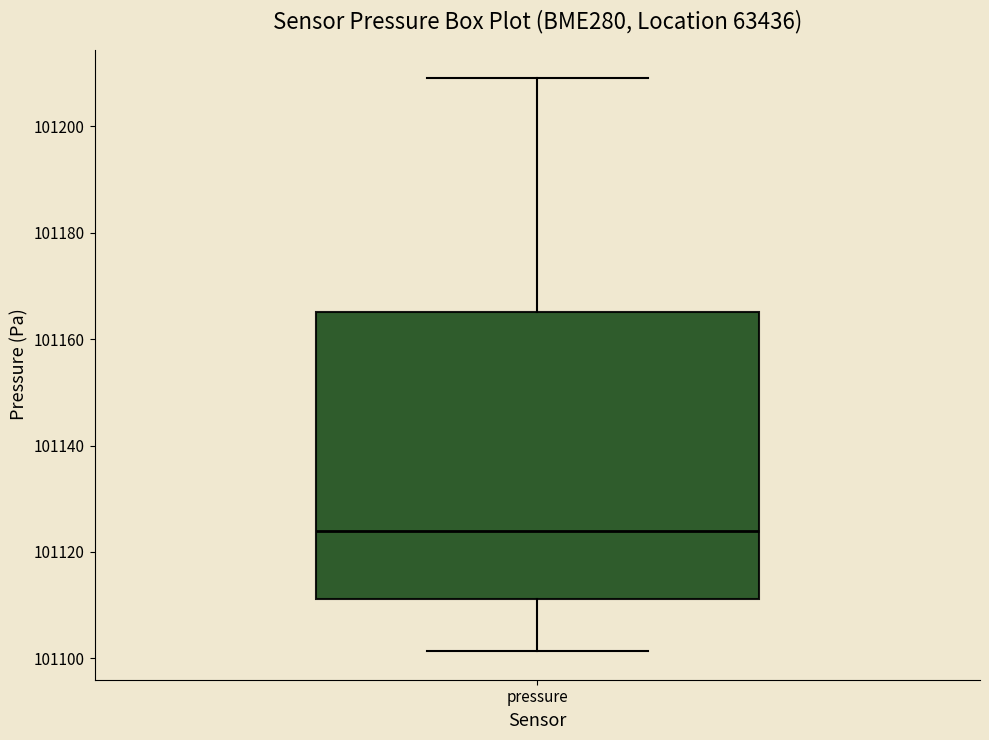

Where does the median line of the box for pressure sit on the y-axis? The values are not printed on the chart, so give them approximately, as read against the axis.

101124